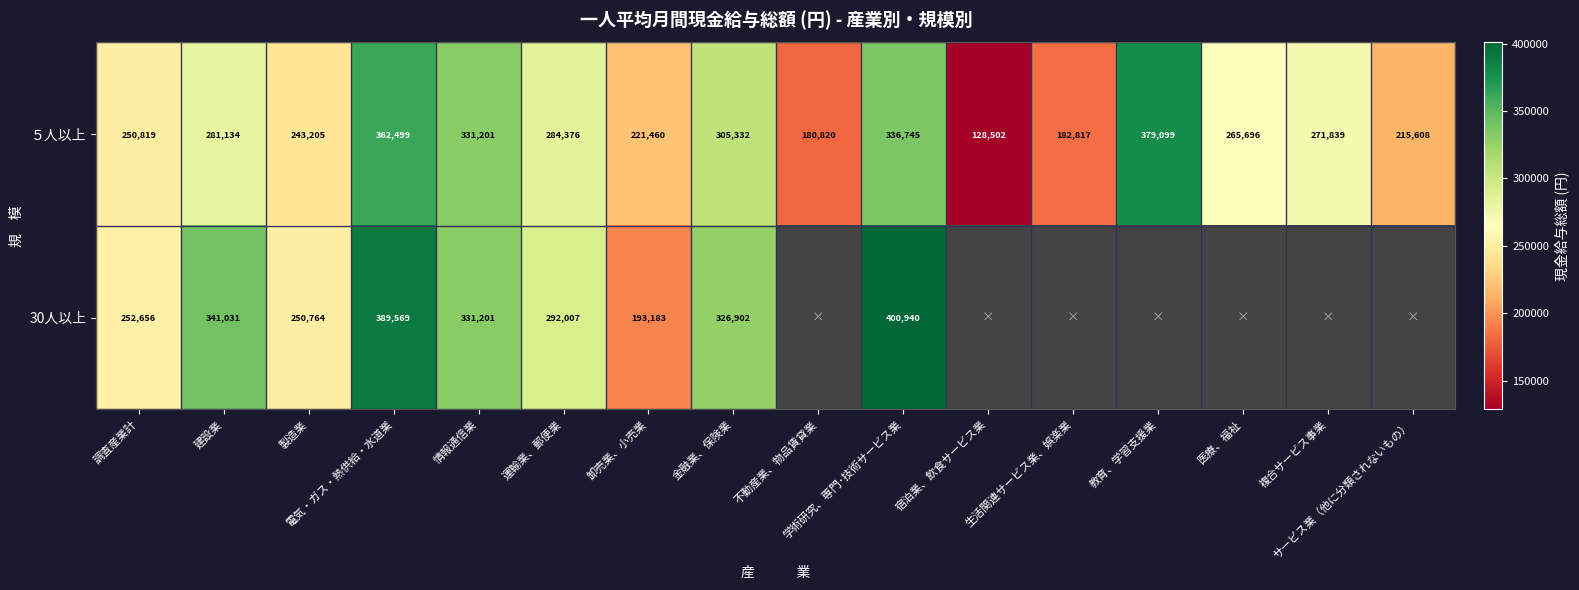

How many values in the ５人以上 series are below 271839?

8